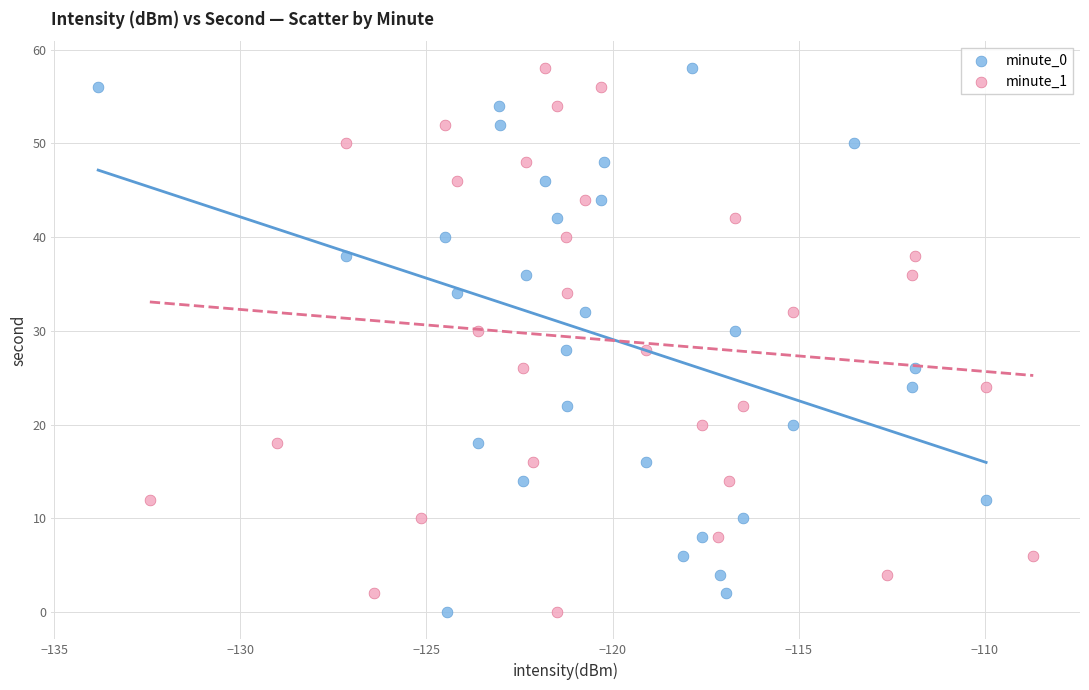

What are all the series names shown in the legend?

minute_0, minute_1